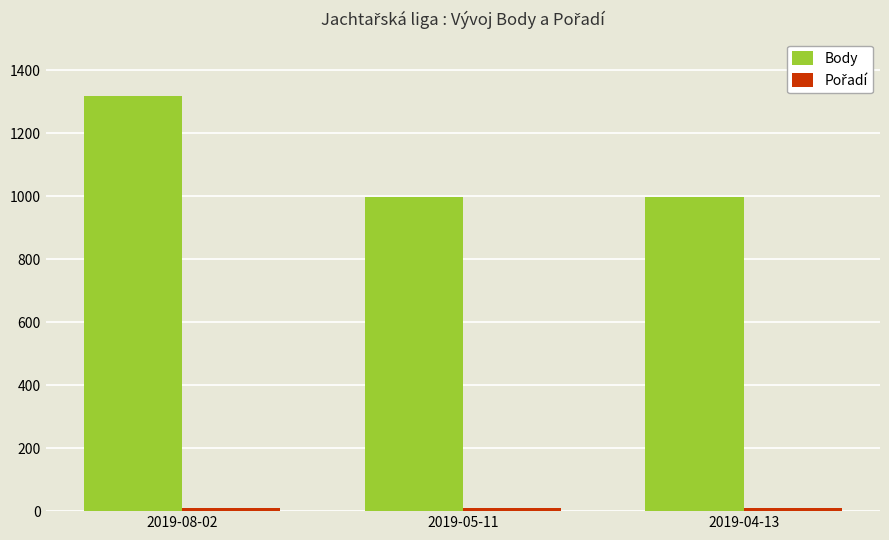

Which series has the widest spread of values?

Body